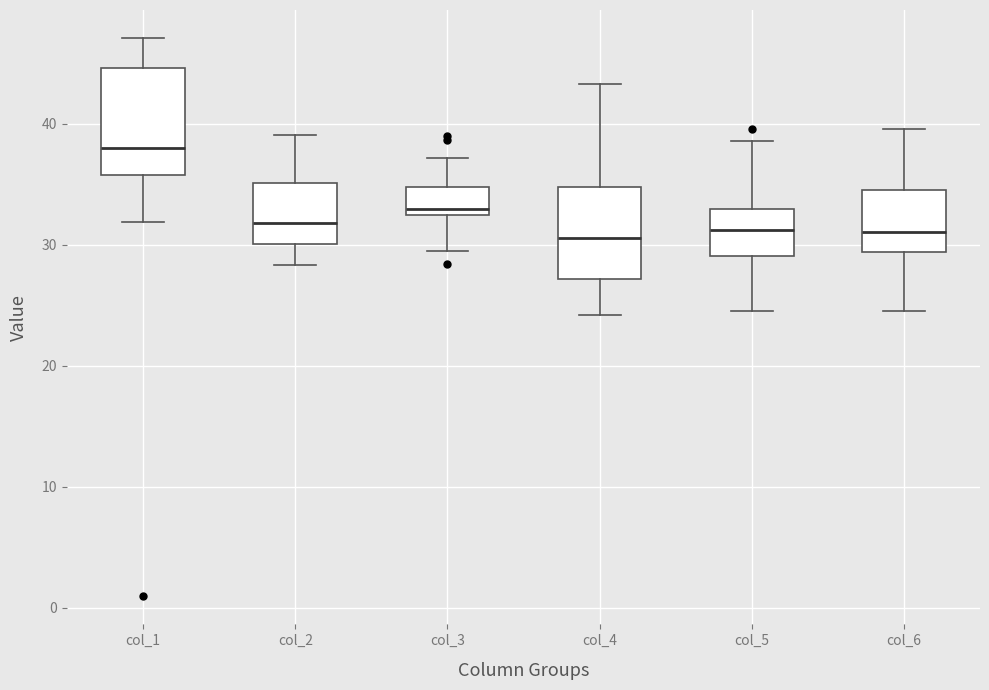

Which box has the highest median line?

col_1